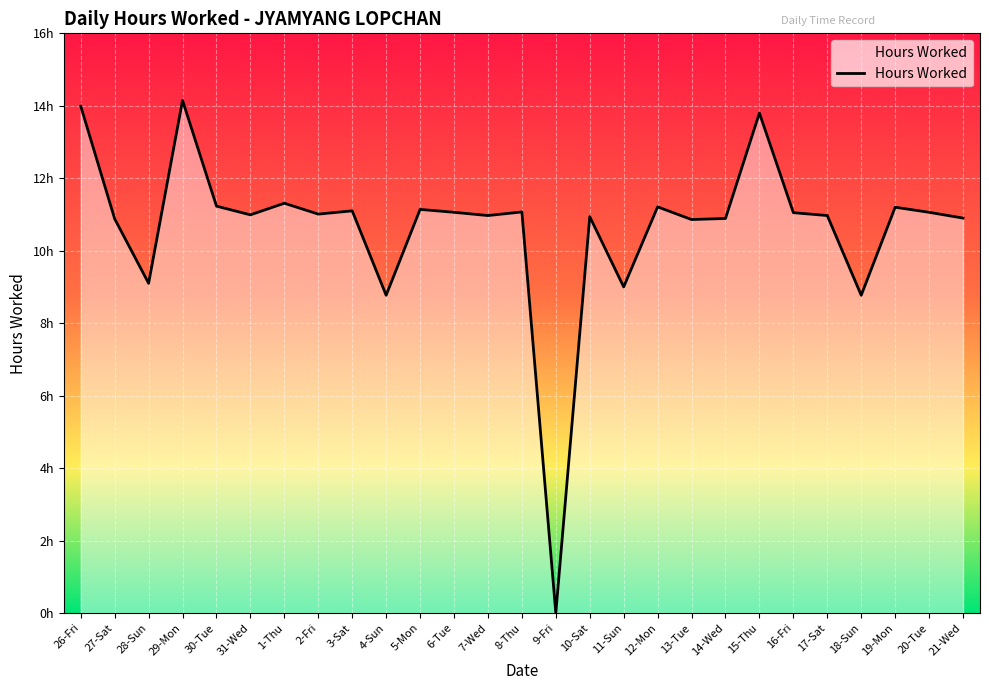

What is the ratio of the value at 3-Sat to the value at 31-Wed?

1.0